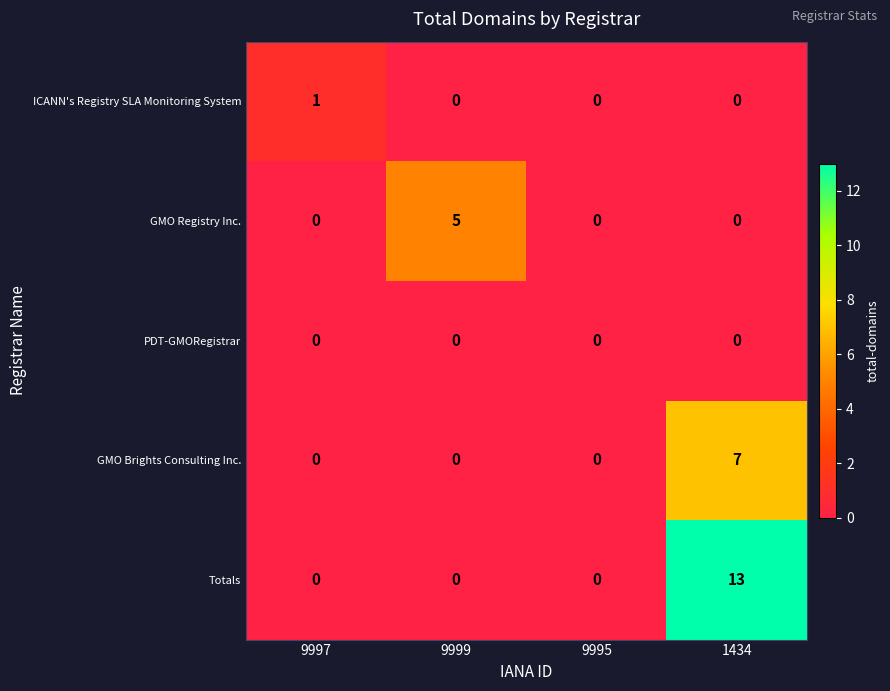

Between 9997 and 9999, which series saw the biggest shift?

GMO Registry Inc.